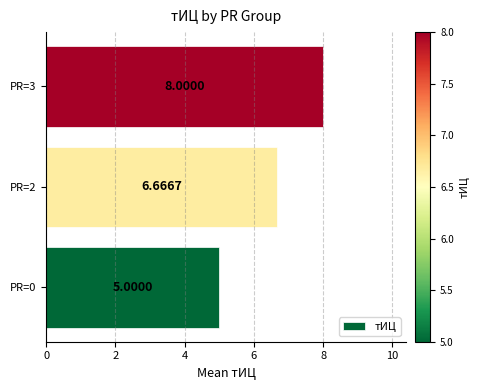

Which has a higher value, PR=2 or PR=3?

PR=3